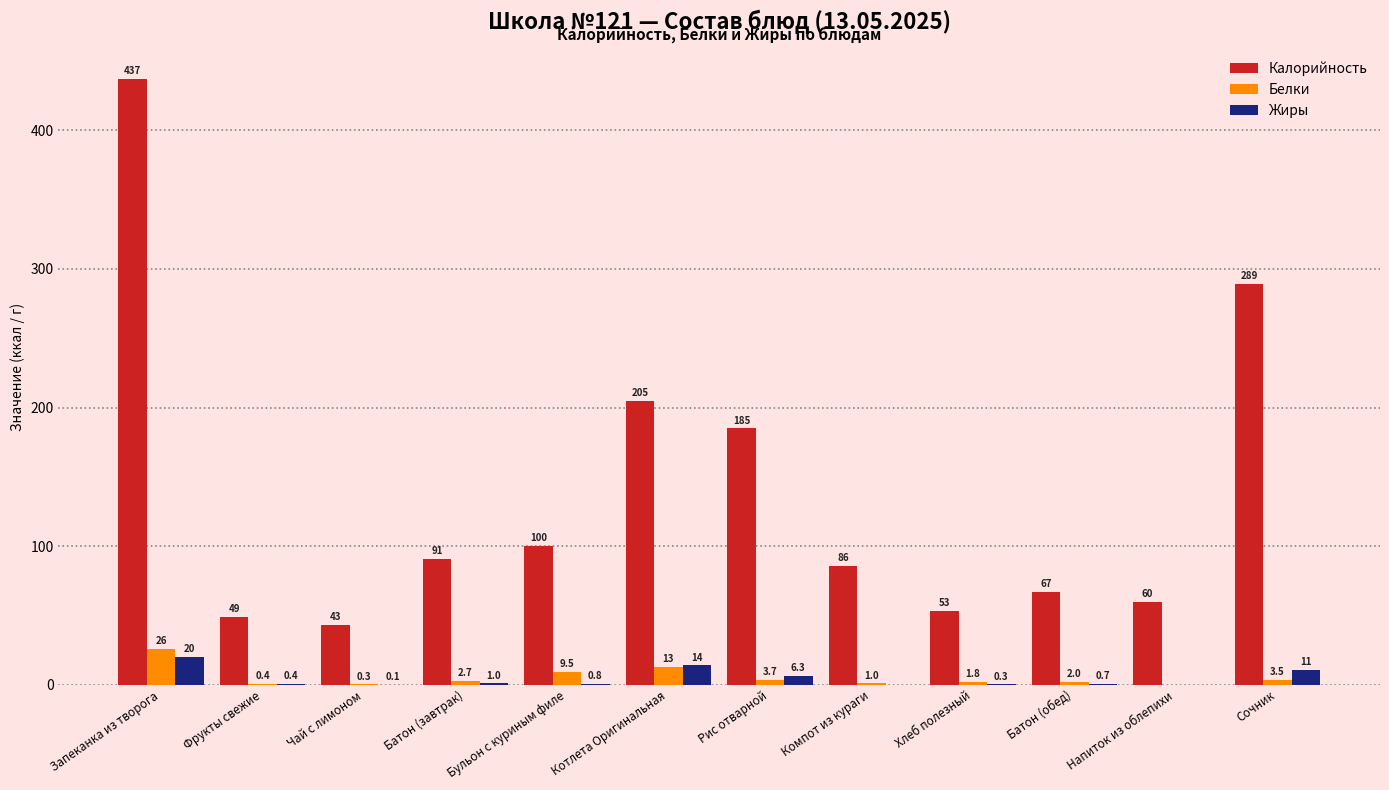

How many values in Белки are above zero?

11